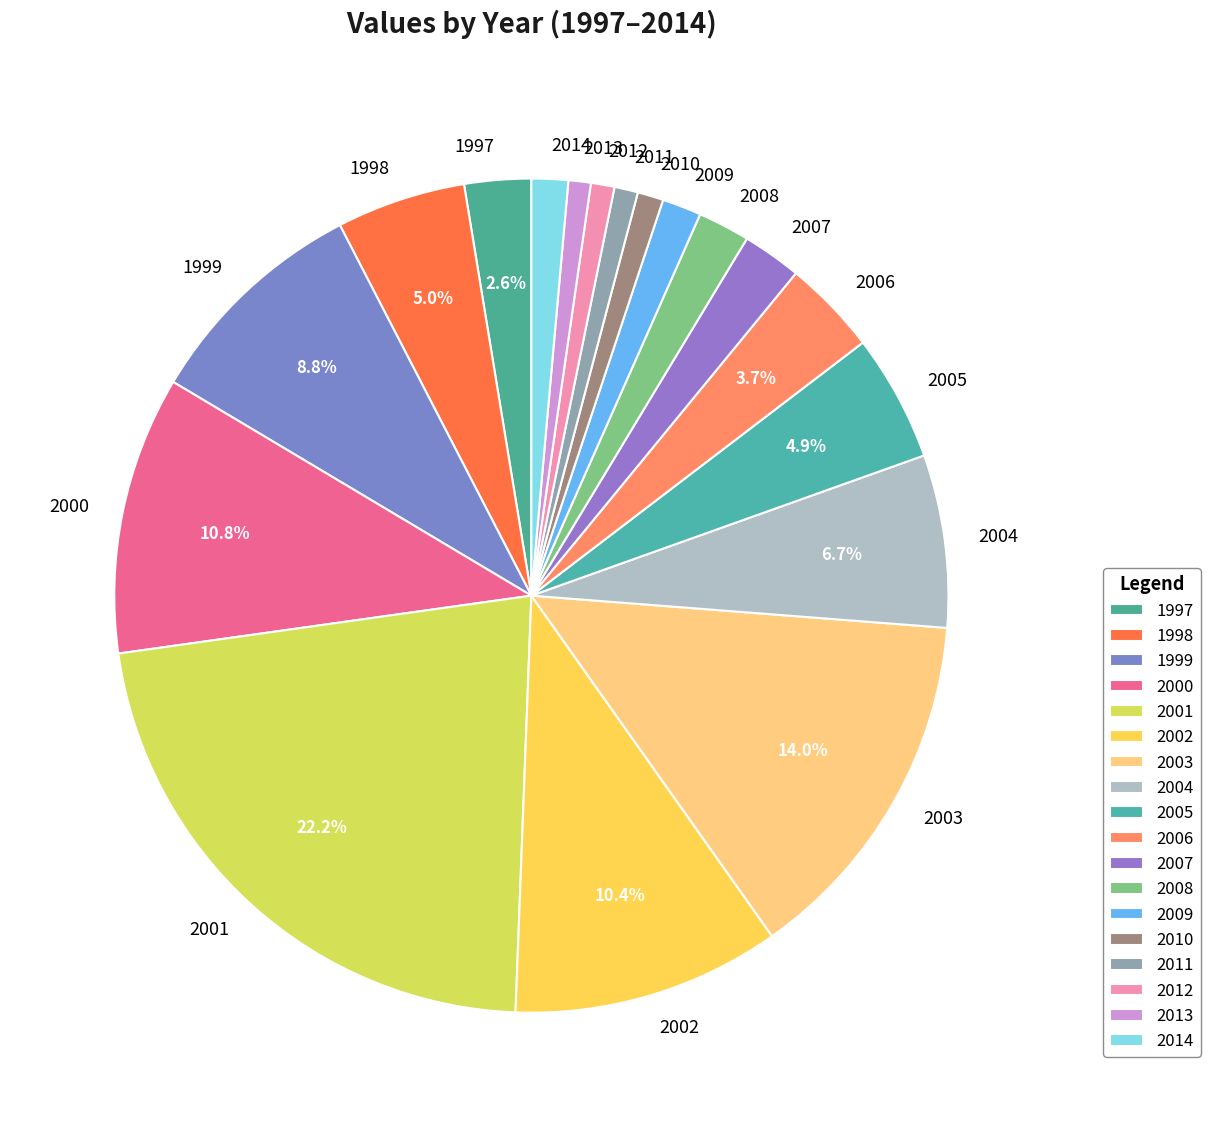

Approximately how many times larger is the value at 2006 compared to 1997?

1.4